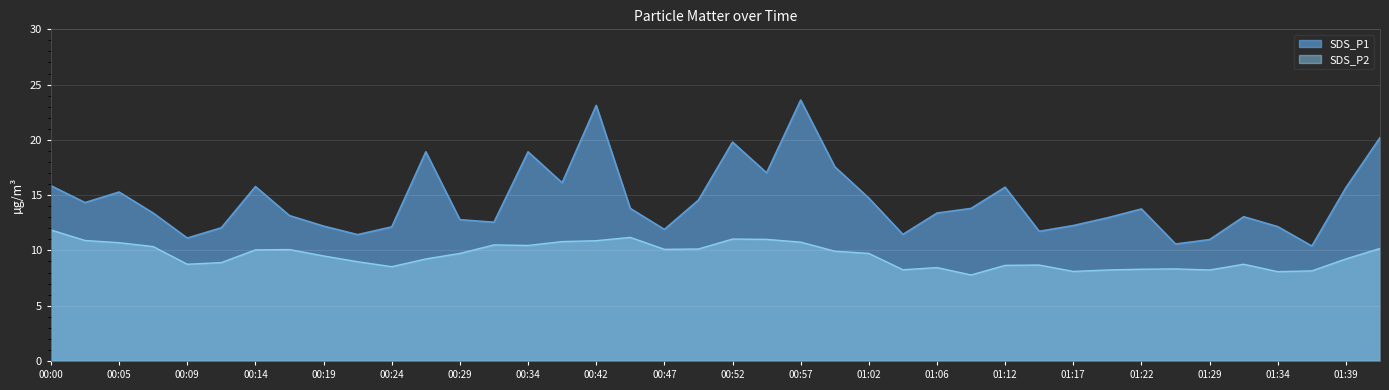

Rank the categories by SDS_P2 value from lowest to highest.

01:09, 01:34, 01:17, 01:36, 01:19, 01:29, 01:04, 01:22, 01:26, 01:06, 00:24, 01:12, 01:14, 00:09, 01:31, 00:12, 00:22, 00:27, 01:39, 00:19, 00:29, 01:02, 00:59, 00:14, 00:17, 00:47, 00:49, 01:41, 00:07, 00:34, 00:31, 00:05, 00:57, 00:39, 00:42, 00:02, 00:54, 00:52, 00:44, 00:00